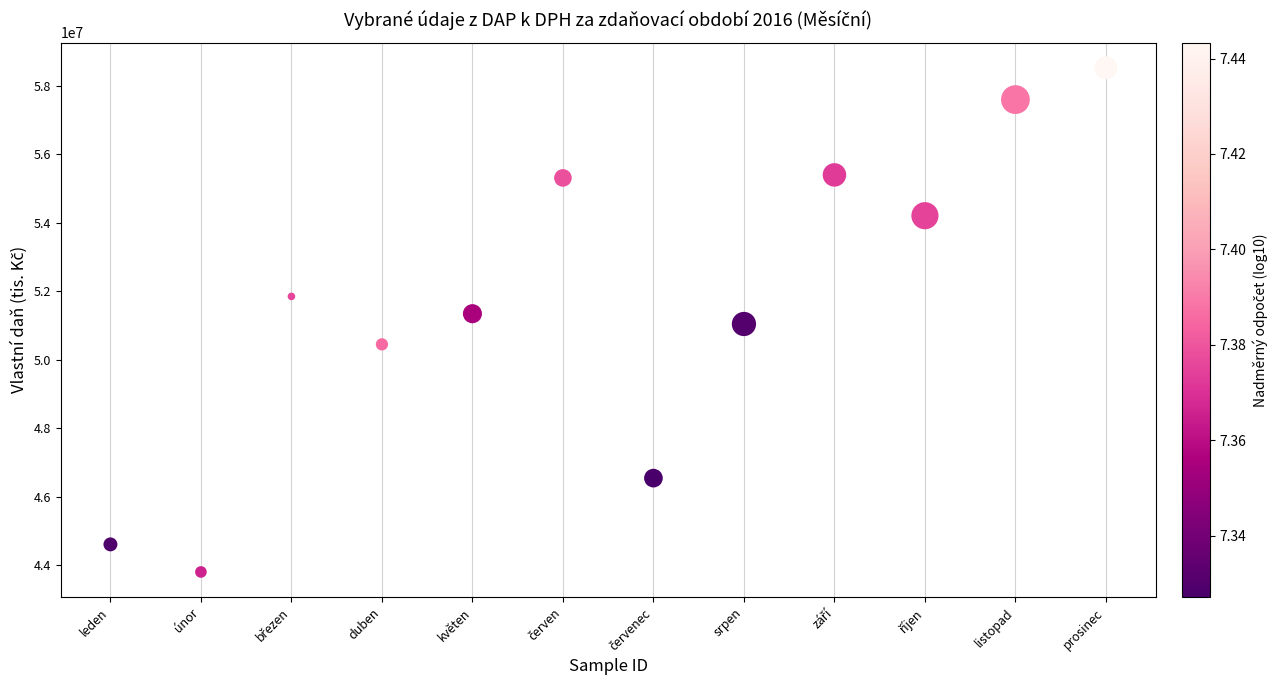

What is the range of Y values (max minus min)?

14731757.7